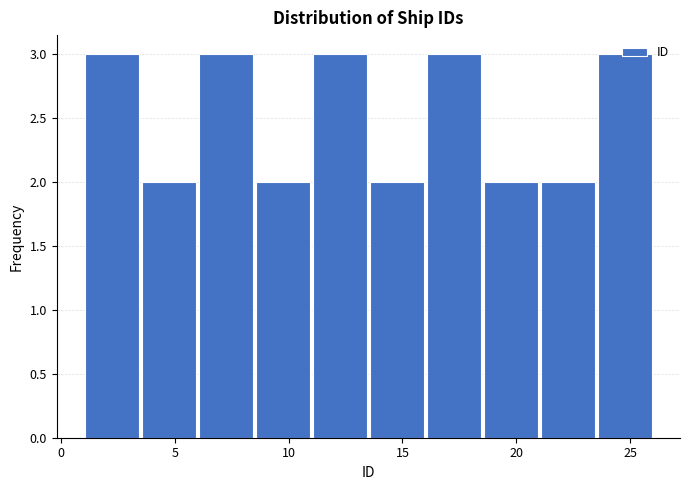

Reading left to right, list every bar in this chart as the range it spans on the x-axis followed by its height. The values are not printed on the chart, so give them approximately, as read against the axis.

1.0 to 3.5: 3
3.5 to 6.0: 2
6.0 to 8.5: 3
8.5 to 11.0: 2
11.0 to 13.5: 3
13.5 to 16.0: 2
16.0 to 18.5: 3
18.5 to 21.0: 2
21.0 to 23.5: 2
23.5 to 26.0: 3